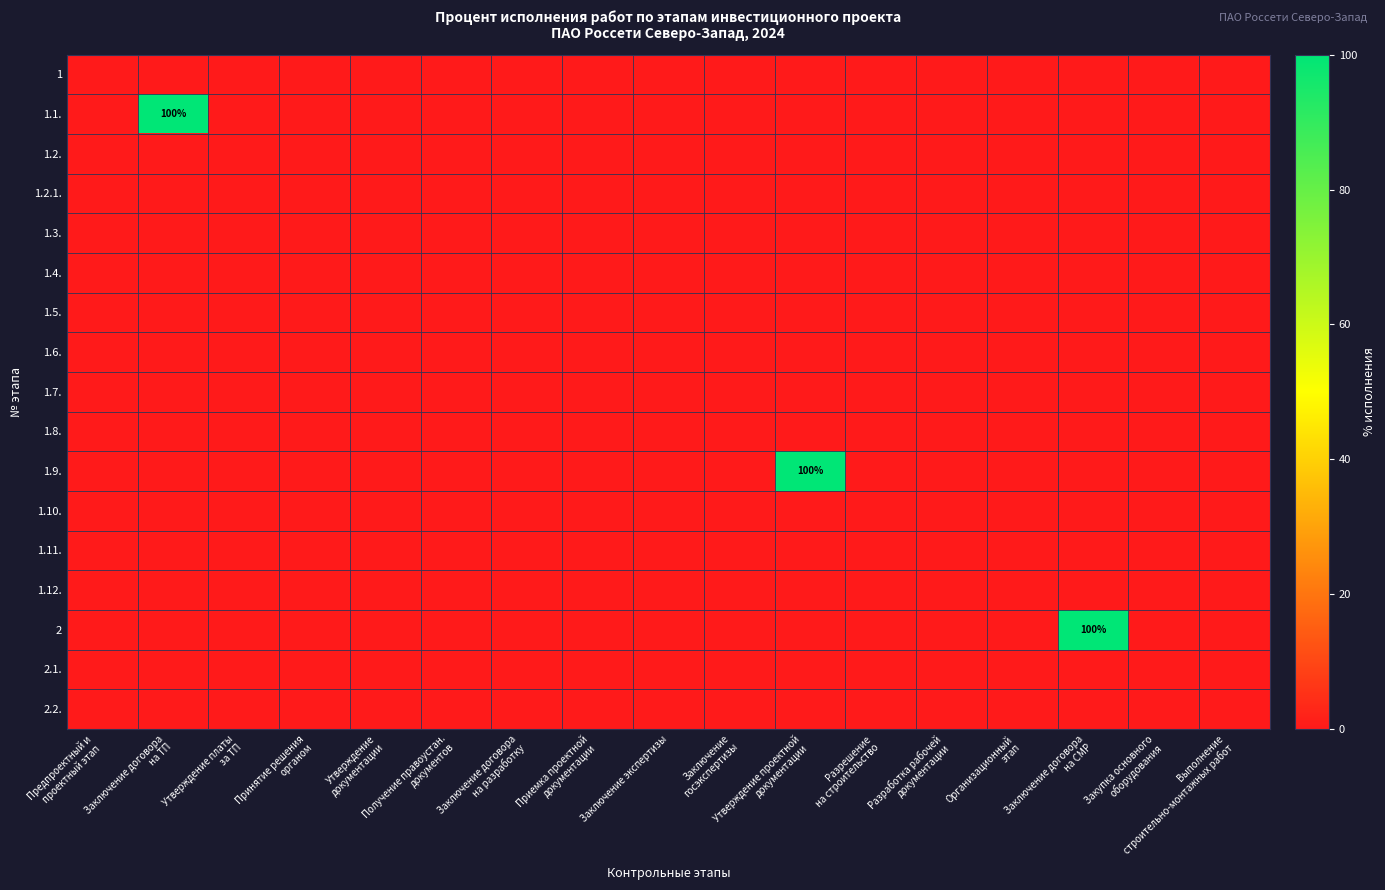

Rank the categories by 1.11. value from highest to lowest.

Предпроектный и проектный этап, Заключение договора на ТП, Утверждение платы за ТП, Принятие решения органом, Утверждение документации, Получение правоустан. документов, Заключение договора на разработку, Приемка проектной документации, Заключение экспертизы, Заключение госэкспертизы, Утверждение проектной документации, Разрешение на строительство, Разработка рабочей документации, Организационный этап, Заключение договора на СМР, Закупка основного оборудования, Выполнение строительно-монтажных работ